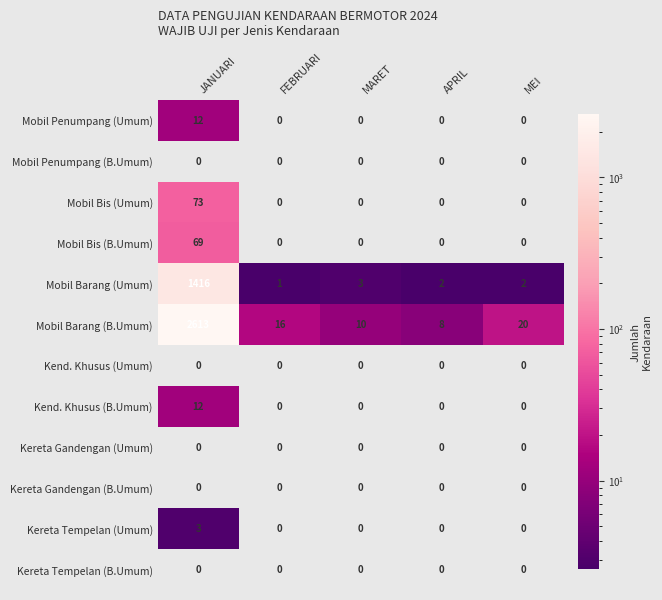

What is the sum of the Mobil Barang (Umum) values at JANUARI and FEBRUARI?

1417